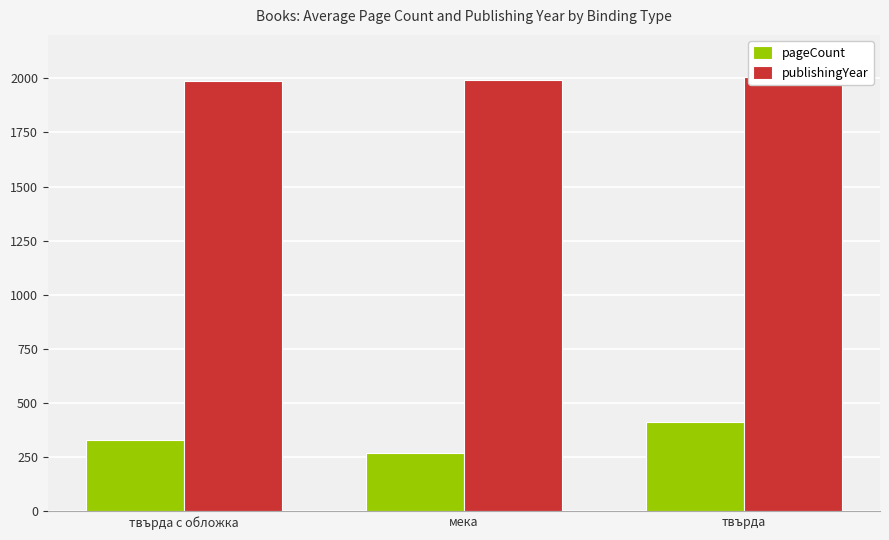

What is the total value across all series at твърда?

2416.5